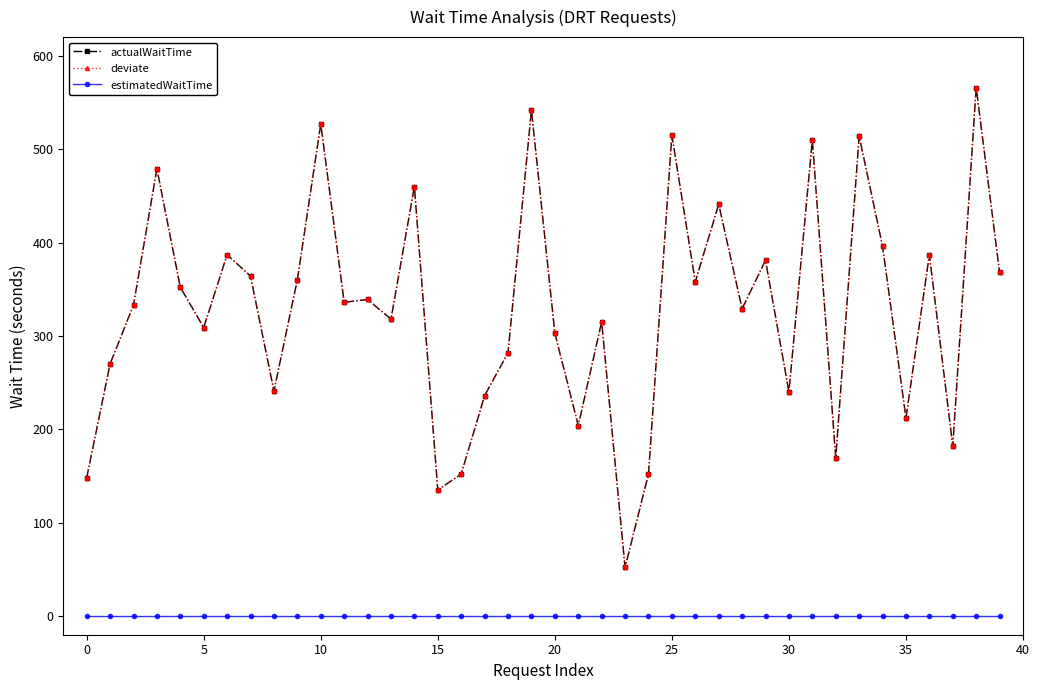

Is this an area chart (filled region under the line)?

No